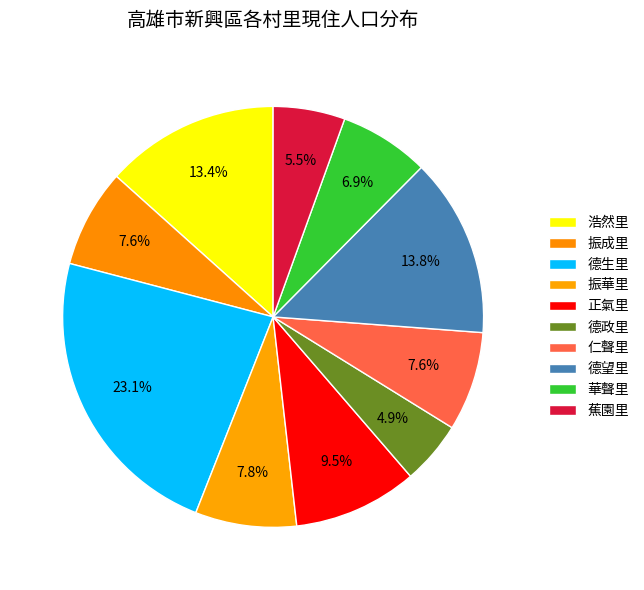

Which slice is the smallest?

德政里